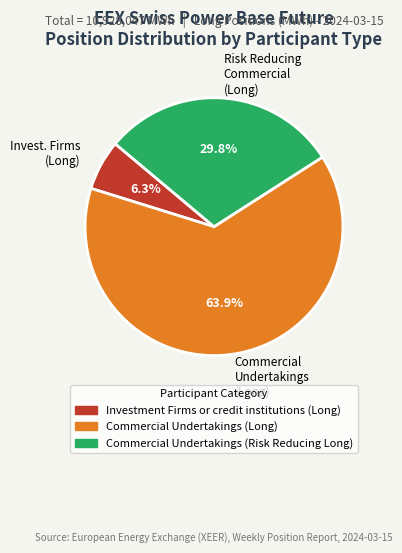

Which category has the biggest portion of the pie?

Commercial Undertakings (Long)